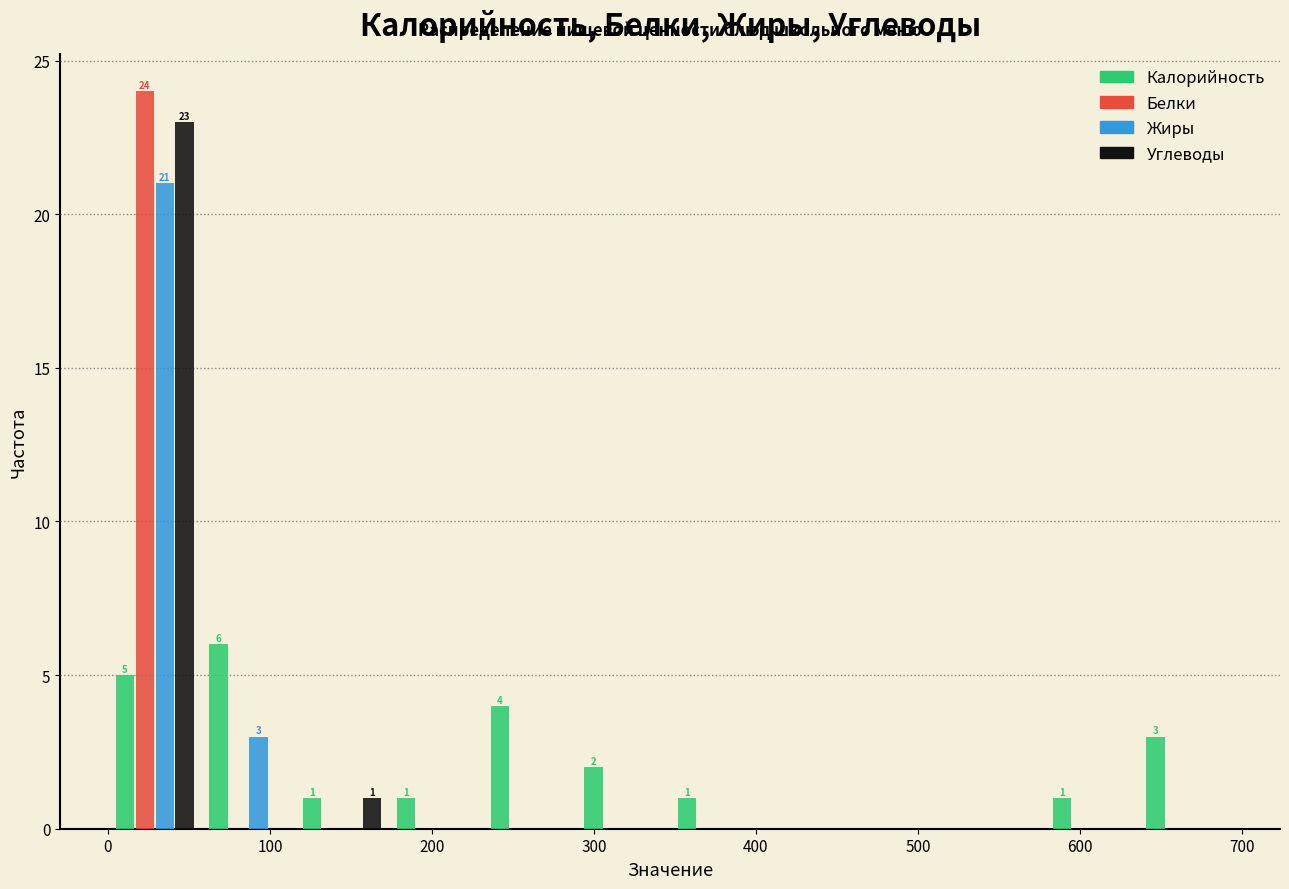

In the Углеводы series, which range on the x-axis has the tallest bar?

0 to 60